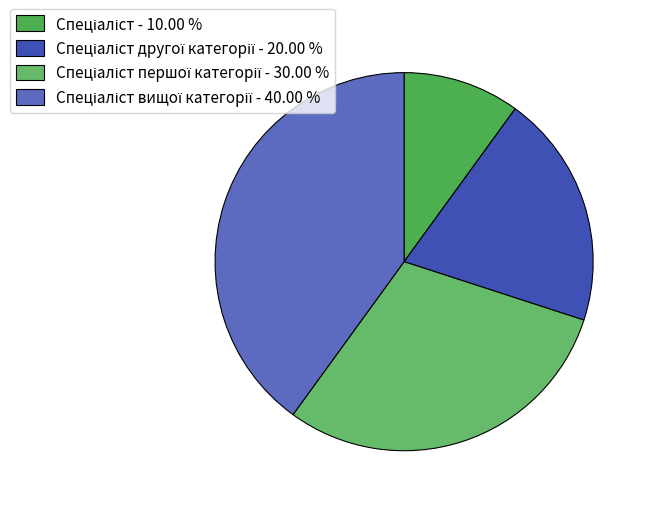

What is the largest slice in the pie chart?

Спеціаліст вищої категорії